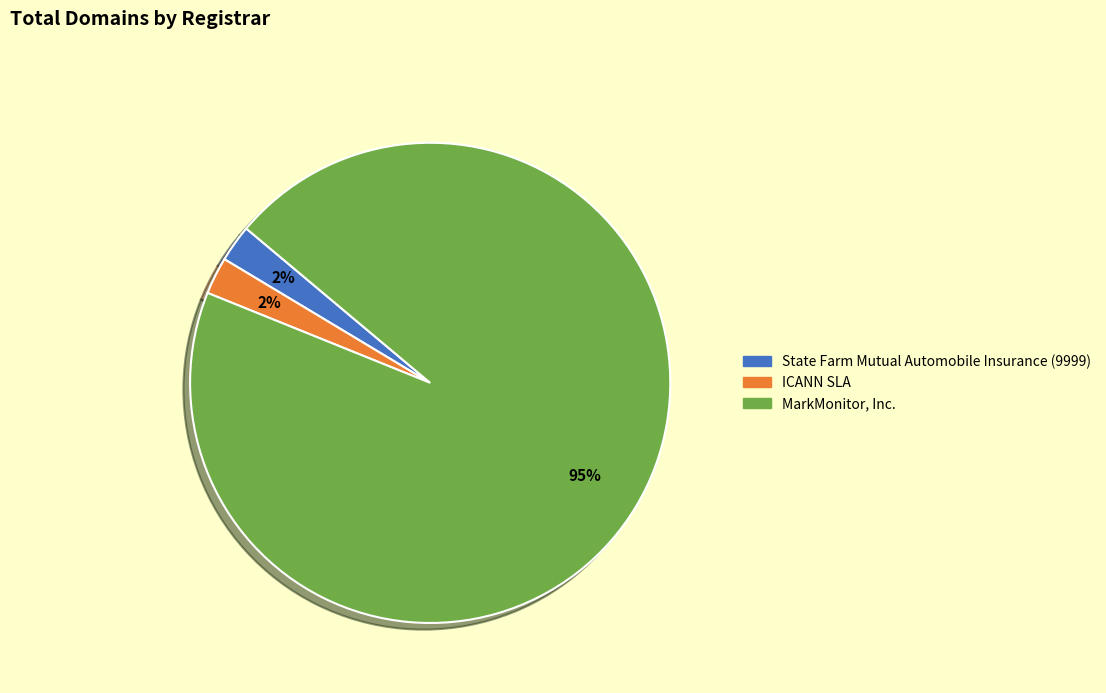

Count the number of slices in the pie.

3